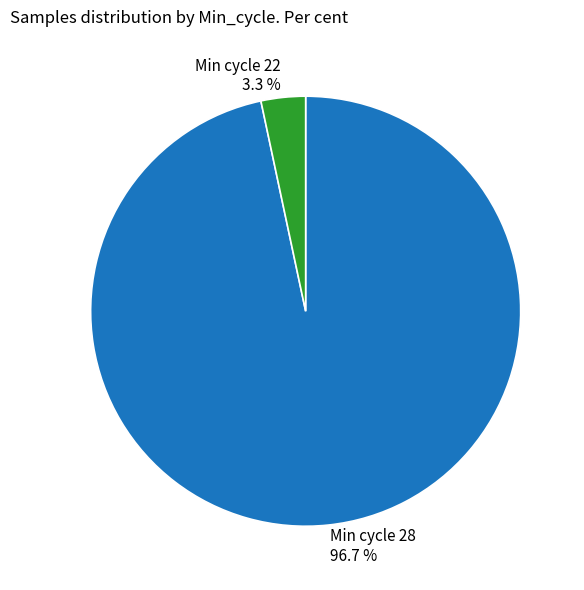

Between Min cycle 28 96.7 % and Min cycle 22 3.3 %, which is larger?

Min cycle 28 96.7 %